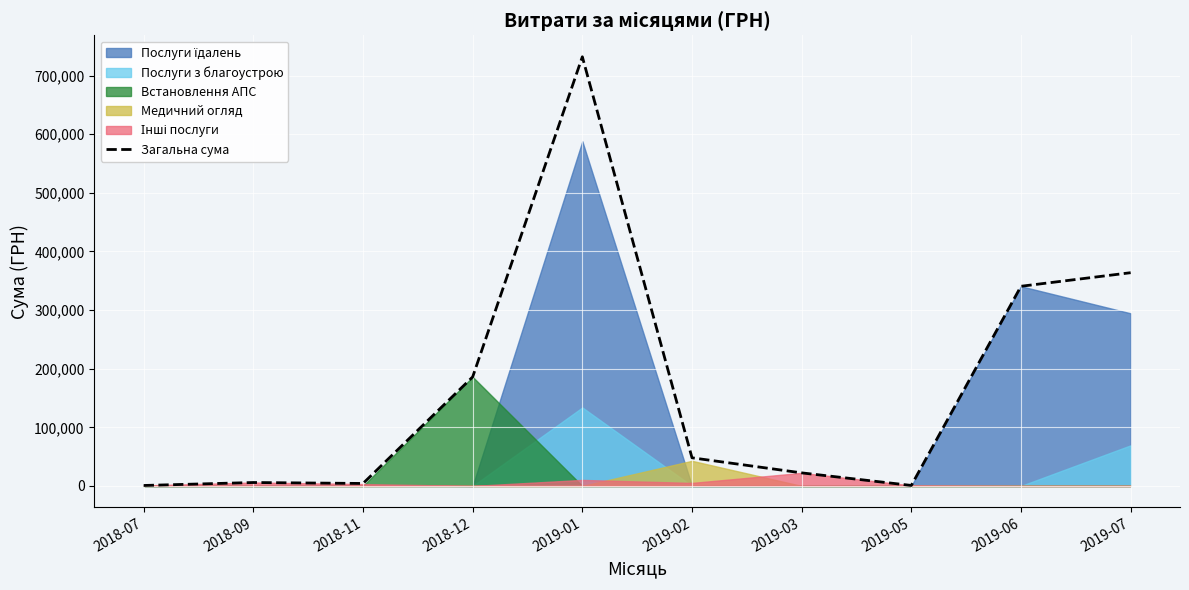

What is the label of the 2nd point from the left?

2018-09